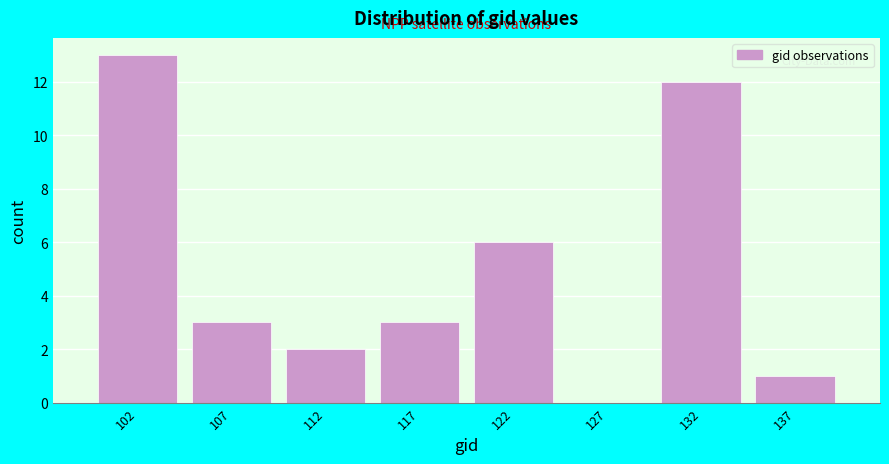

Reading left to right, what are all the values shown in this chart?

102=13	107=3	112=2	117=3	122=6	127=0	132=12	137=1